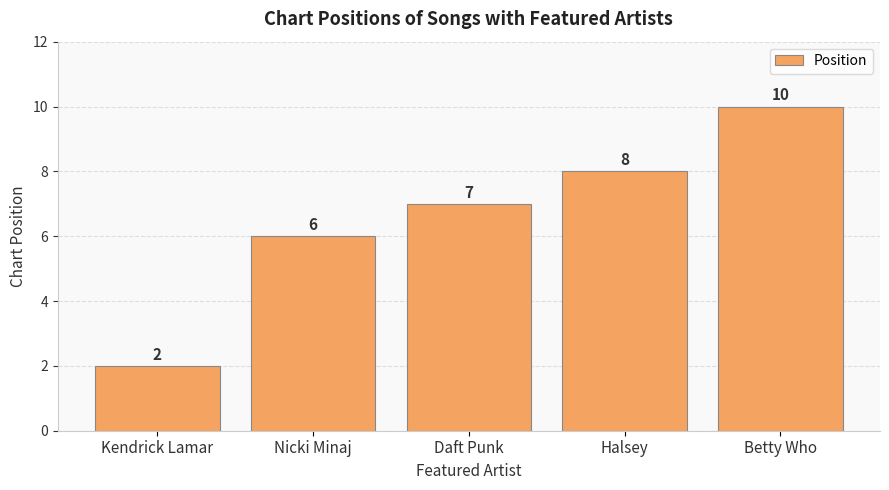

At which category does the chart reach its peak across all series?

Betty Who